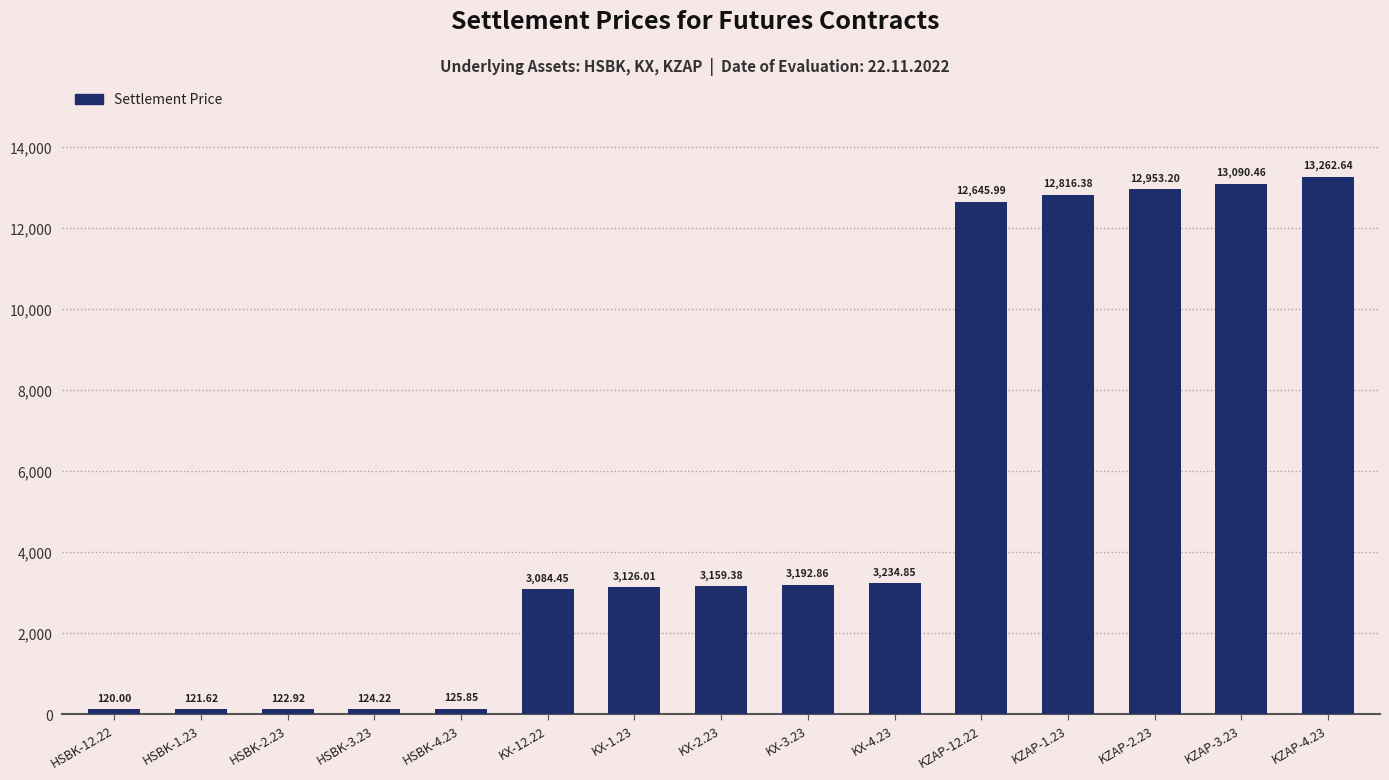

What is the change in value from KZAP-12.22 to KZAP-3.23?

+444.5